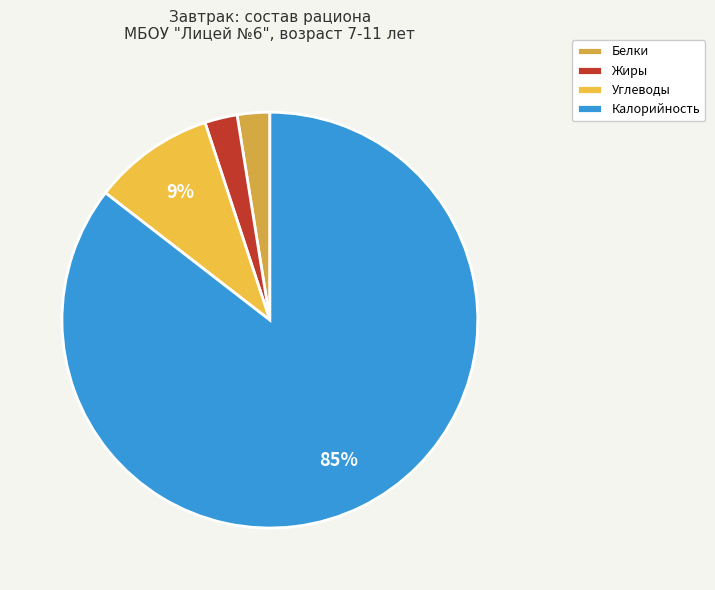

Which slice is the smallest?

Белки